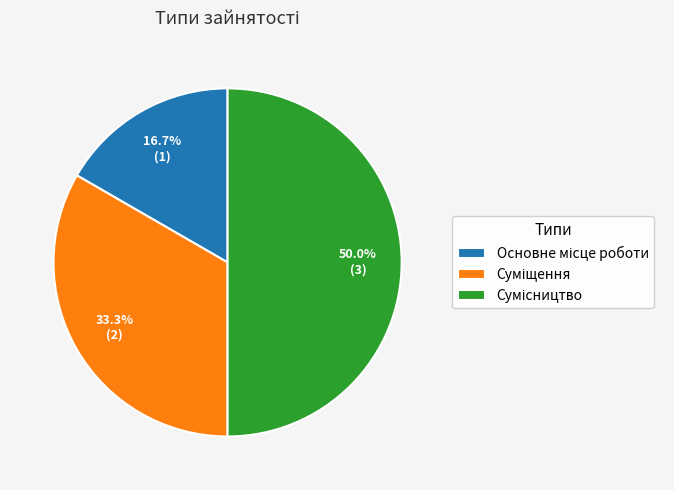

Rank the categories by value from highest to lowest.

Сумісництво, Суміщення, Основне місце роботи